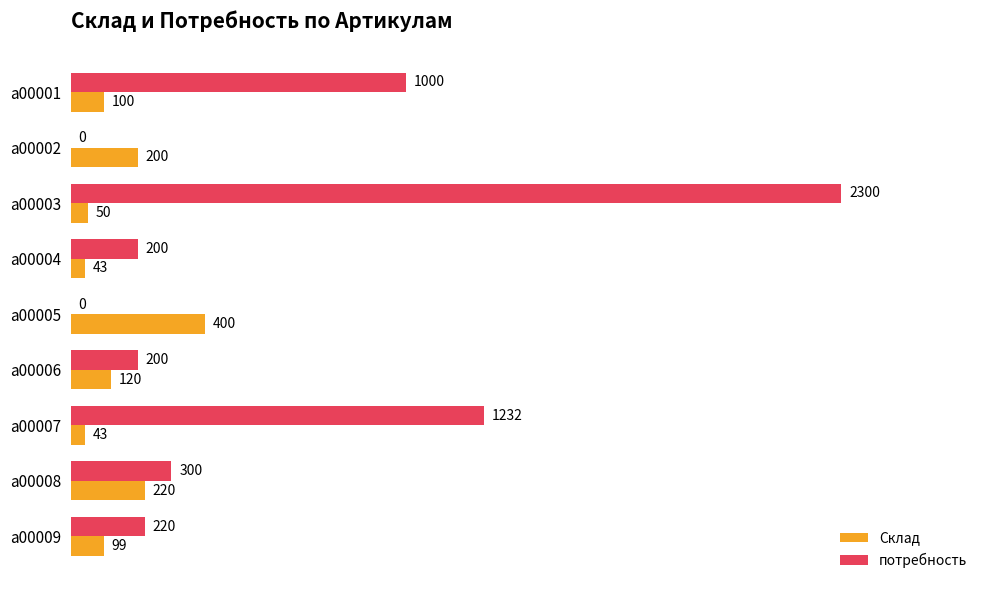

Which series has the widest spread of values?

потребность